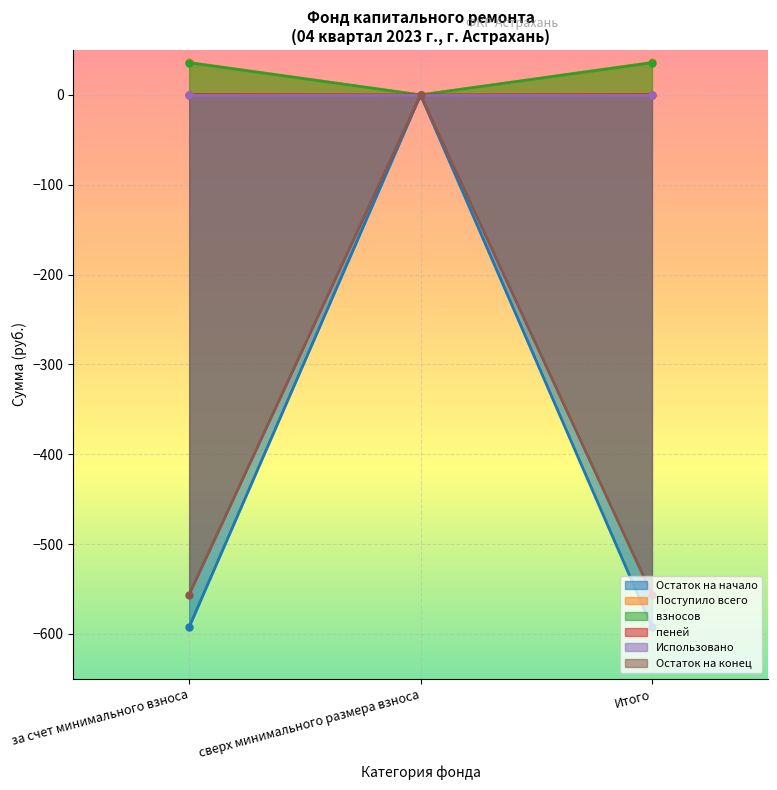

The value of взносов at за счет минимального взноса is 35.9. True or false?

True